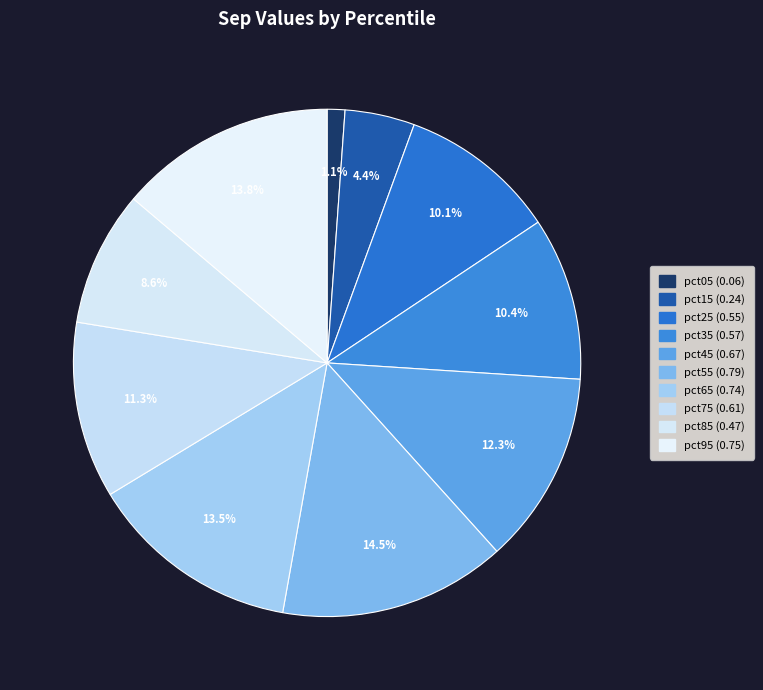

Is pct95 the majority of the pie?

No